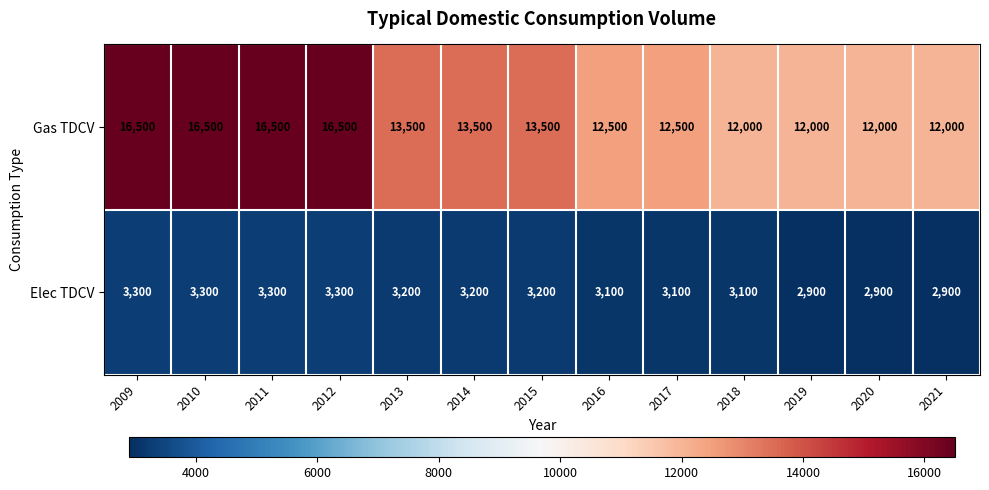

What is the difference between the Gas TDCV values at 2013 and 2021?

1500